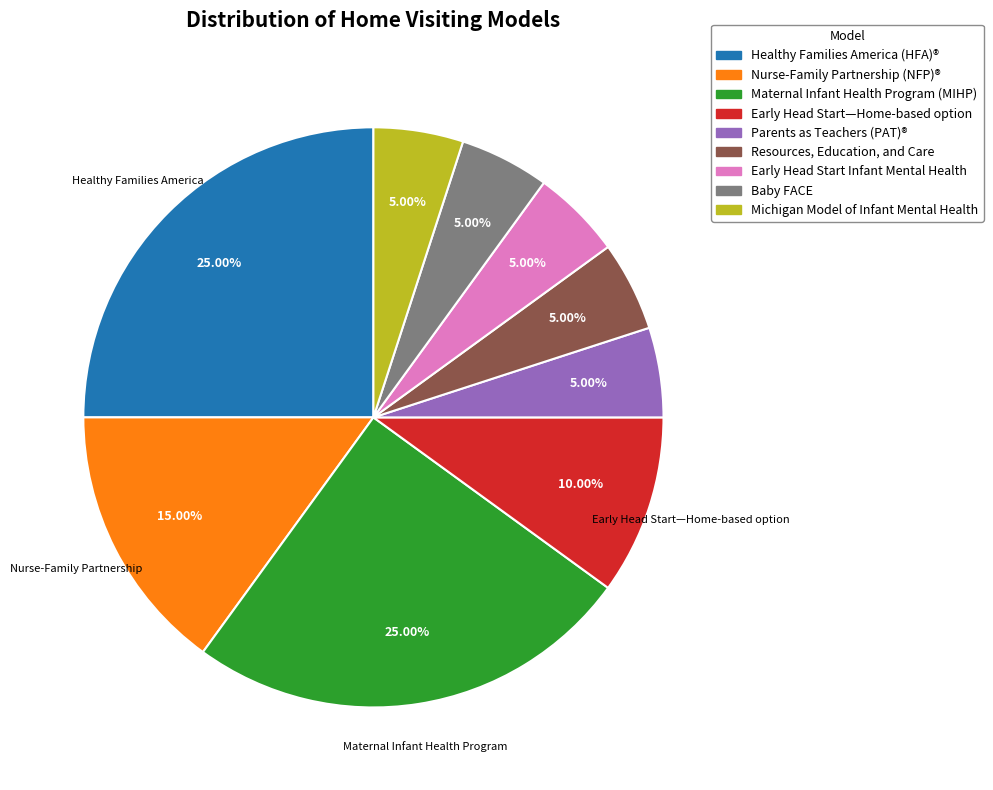

Does any single category account for the majority?

No